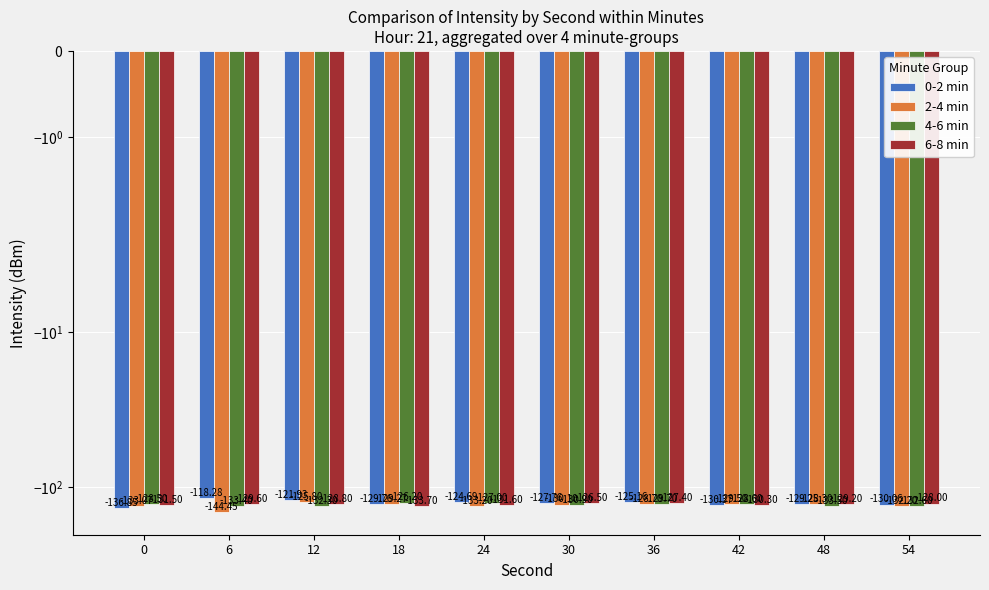

At how many categories does at least one series exceed -143?

10